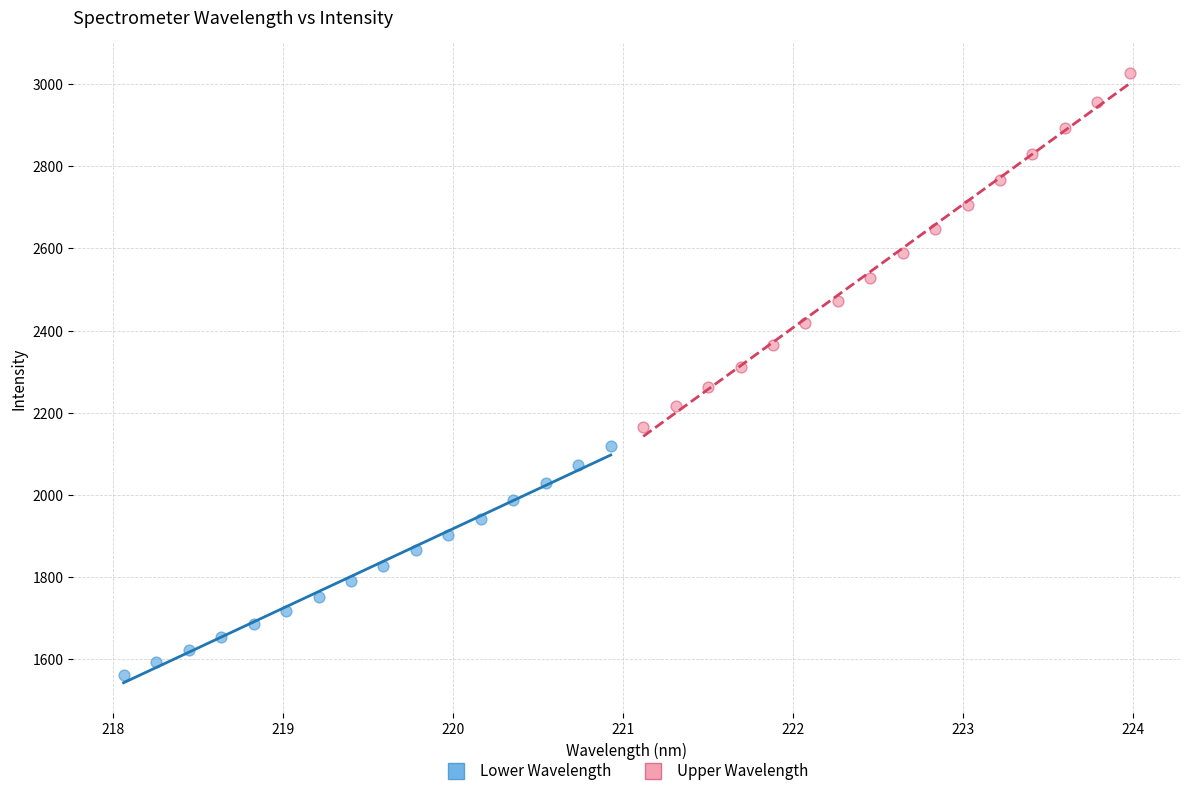

Which series reaches the maximum Y coordinate?

Upper Wavelength